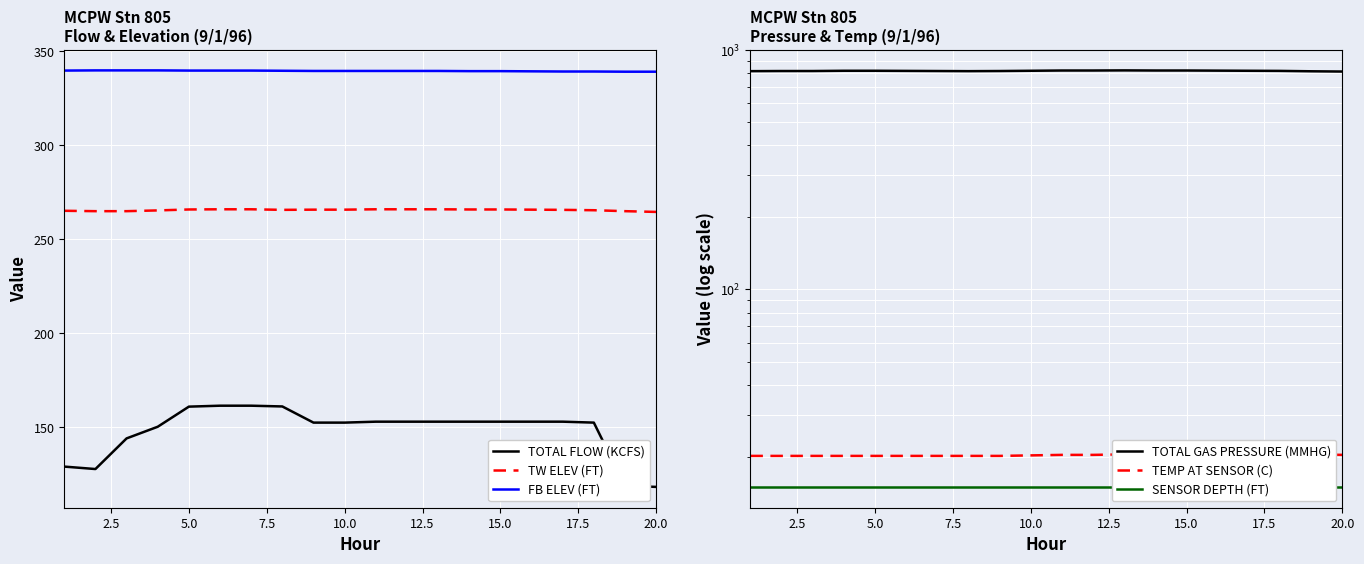

True or false: FB ELEV (FT) and TOTAL FLOW (KCFS) intersect in this chart.

False